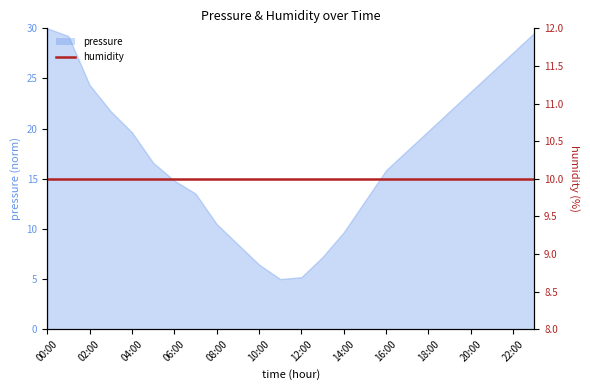

At which category does the chart reach its peak across all series?

00:00